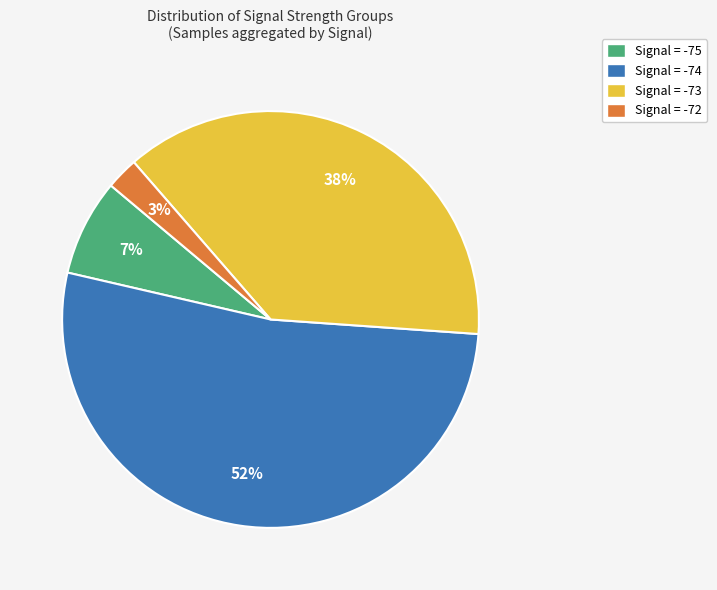

To the nearest percent, what is the average slice percentage?

25%